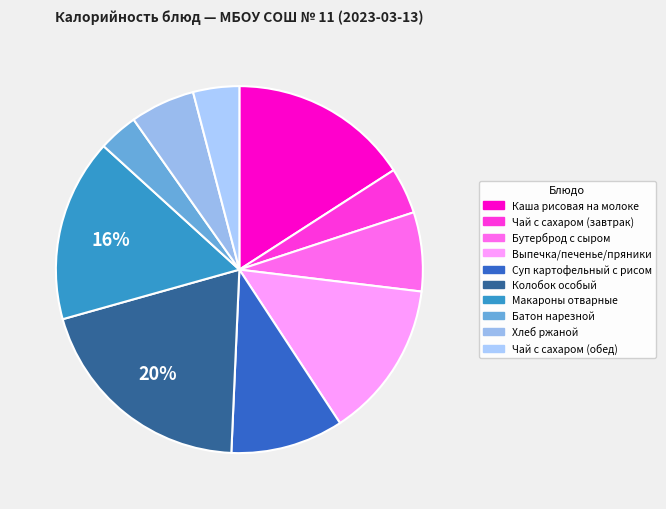

To the nearest percent, what is the average slice percentage?

10%